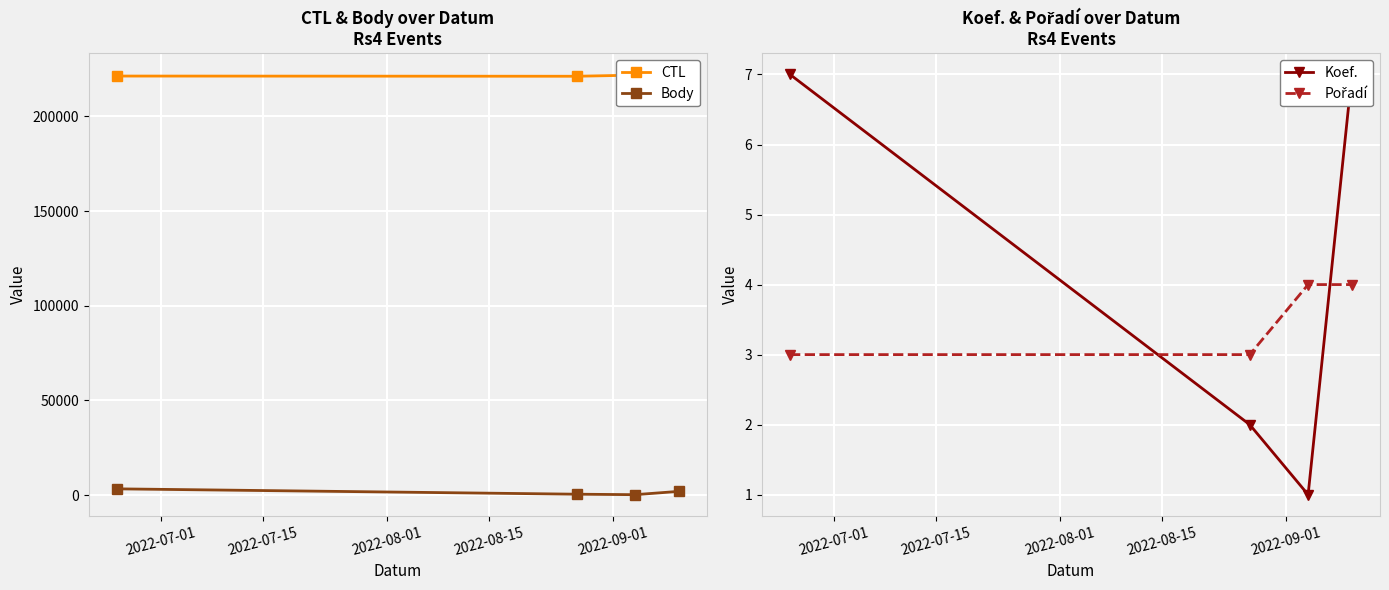

True or false: Body and Pořadí intersect in this chart.

False